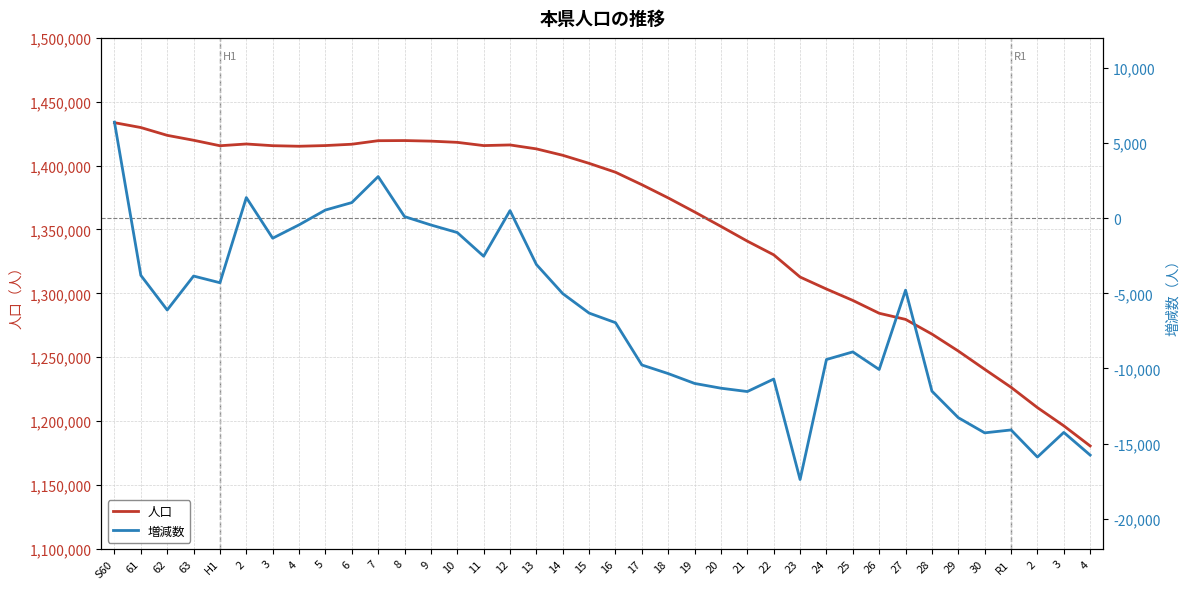

True or false: 人口 and 増減数 intersect in this chart.

False